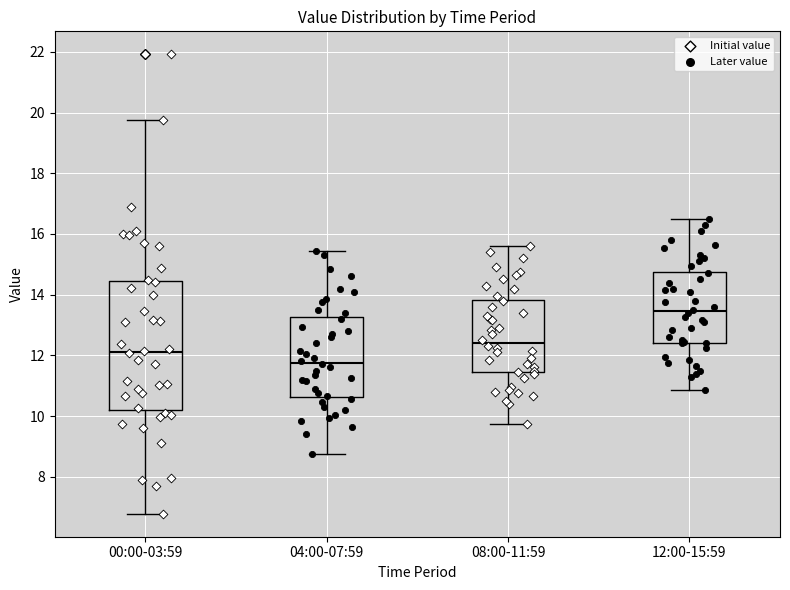

Where does the upper whisker of the box for 00:00-03:59 end on the y-axis? The values are not printed on the chart, so give them approximately, as read against the axis.

19.8